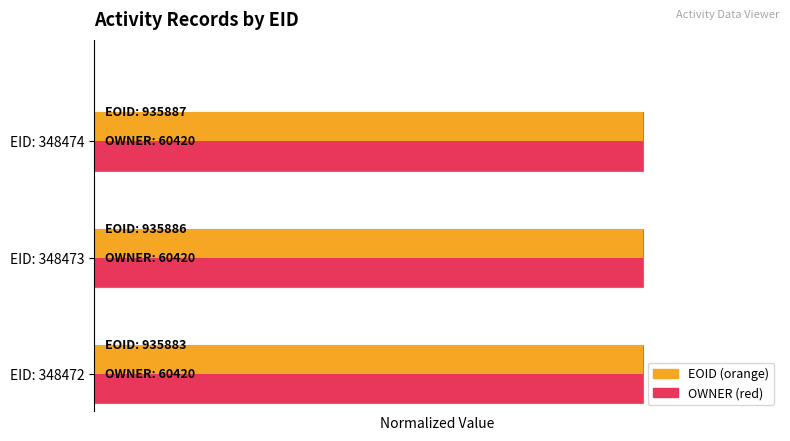

What is the value of the OWNER bar at the 3rd from the left?

0.2